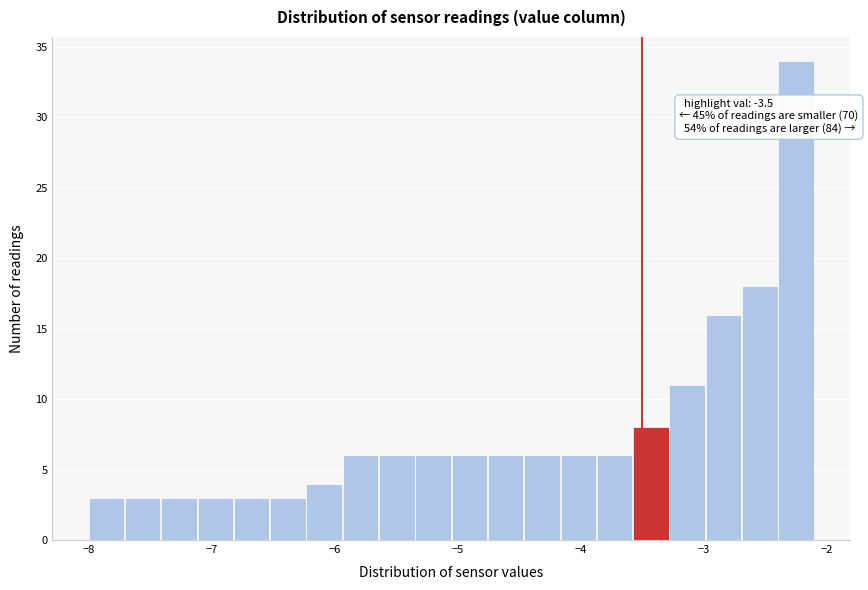

Read against the x-axis, roughly where is the centre of the tallest bar?

-2.3